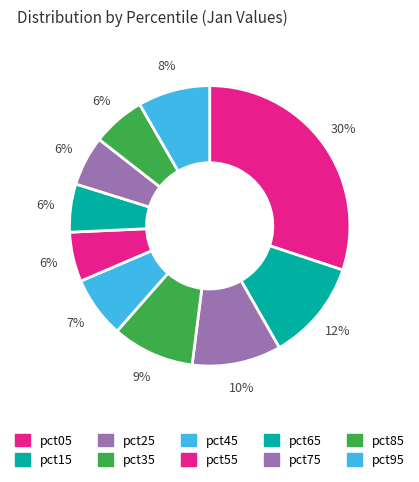

To the nearest percent, what is the combined percentage of pct25 and pct05?

40%